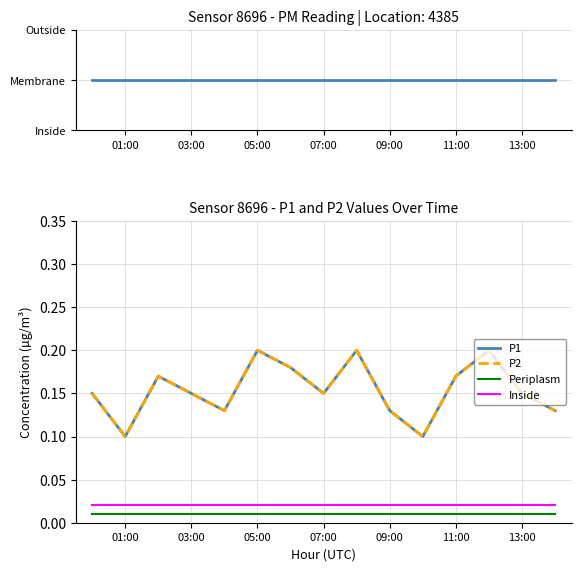

Does the chart have visible grid lines?

Yes